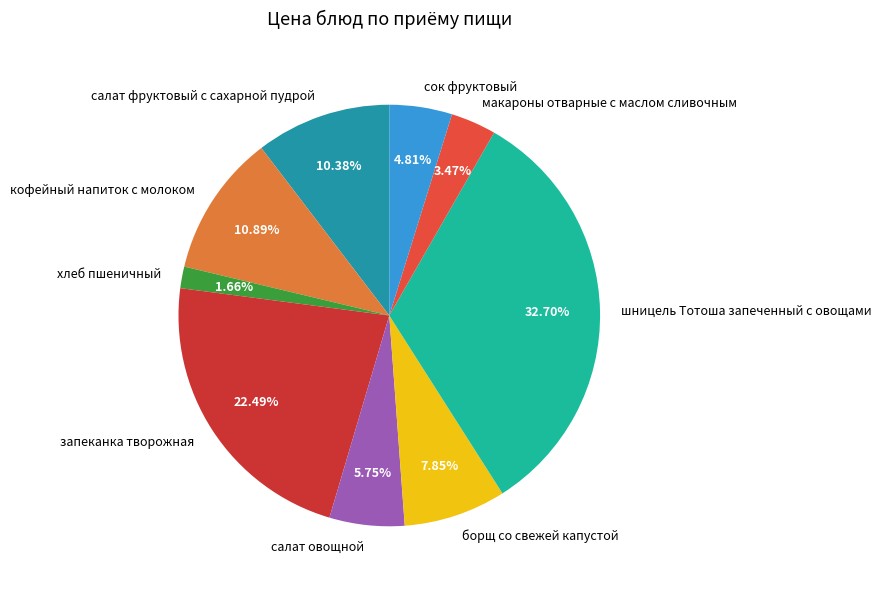

Does any single category account for the majority?

No